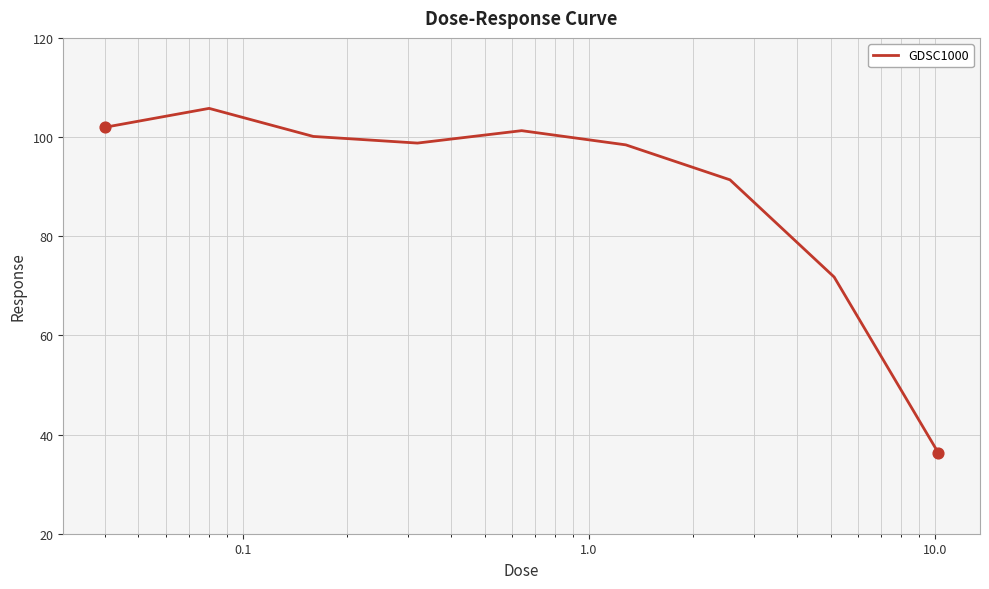

What is the difference between the maximum and minimum values?

69.5